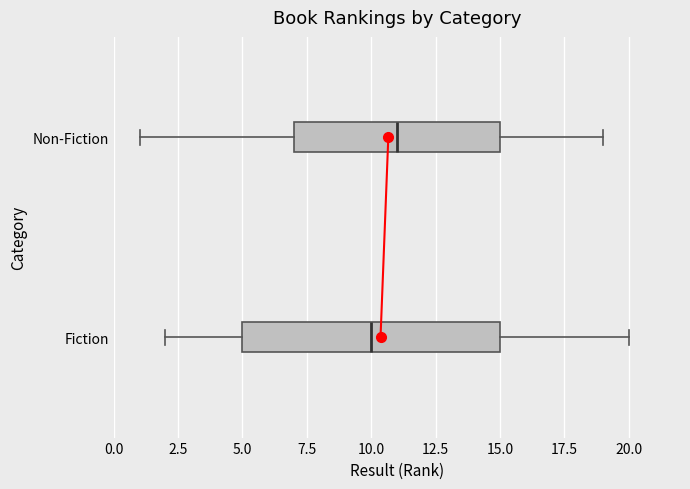

Which box has the furthest to the left median line?

Fiction